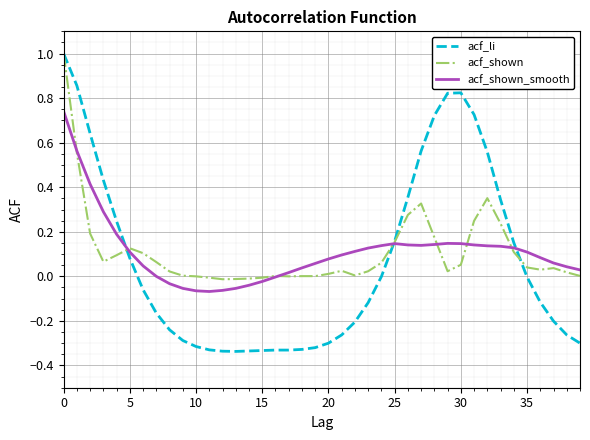

Which series has the largest range (max minus min)?

acf_li